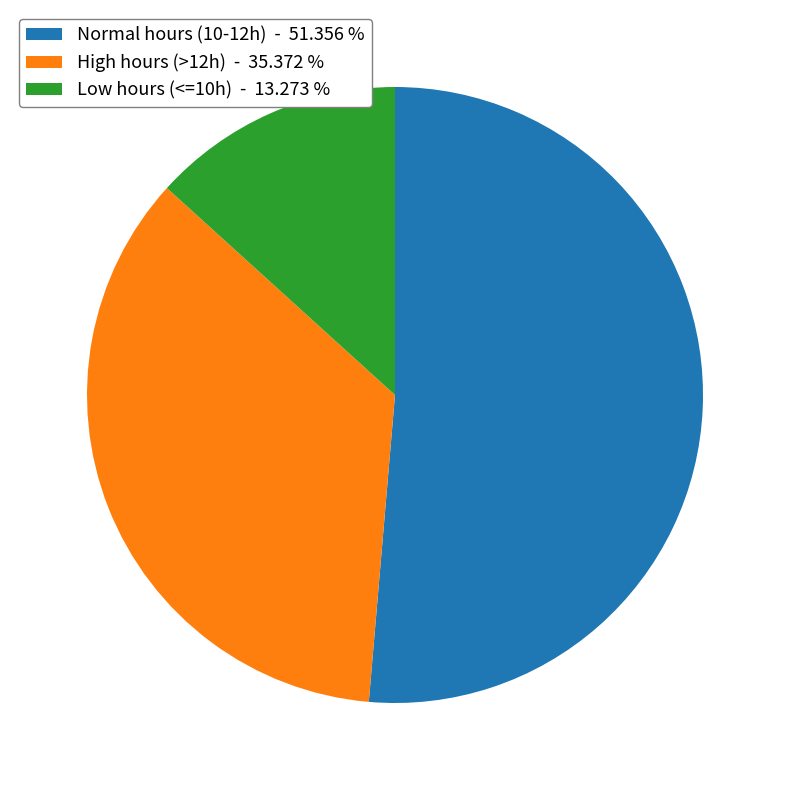

Rank the categories by value from lowest to highest.

Low hours (<=10h) - 13.273 %, High hours (>12h) - 35.372 %, Normal hours (10-12h) - 51.356 %